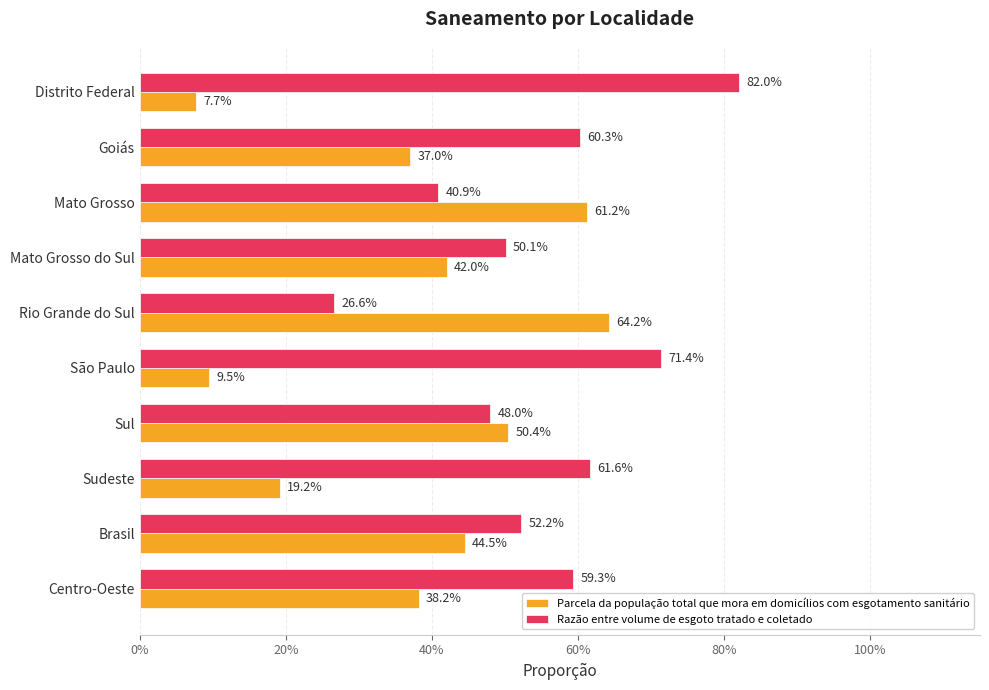

What are all the series names shown in the legend?

Parcela da população total que mora em domicílios com esgotamento sanitário, Razão entre volume de esgoto tratado e coletado